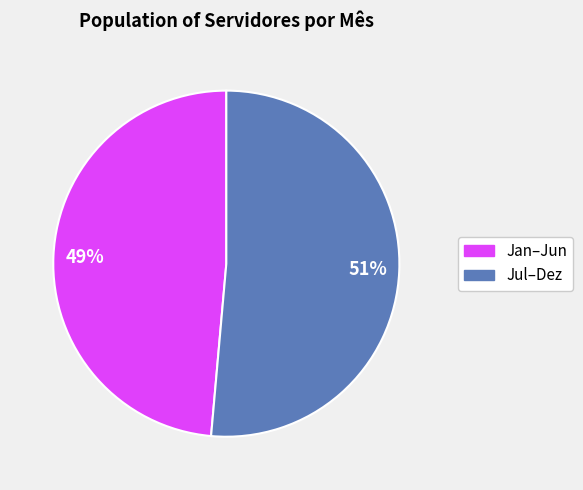

How many segments does this pie chart have?

2